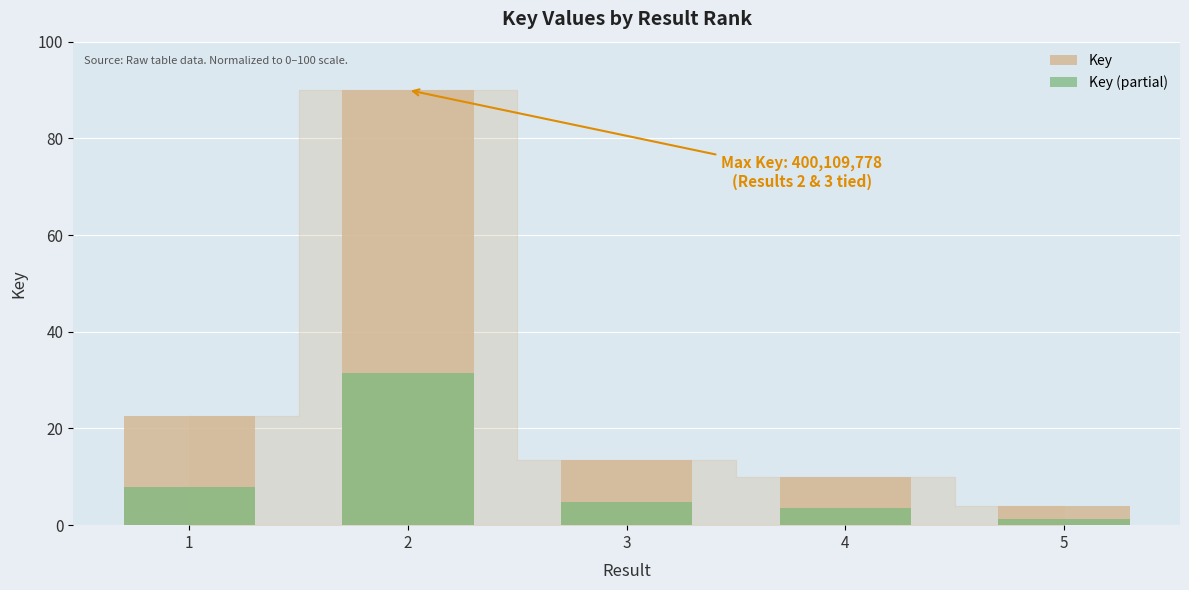

Rank the series by their average value, from highest to lowest.

Key, Key (partial)